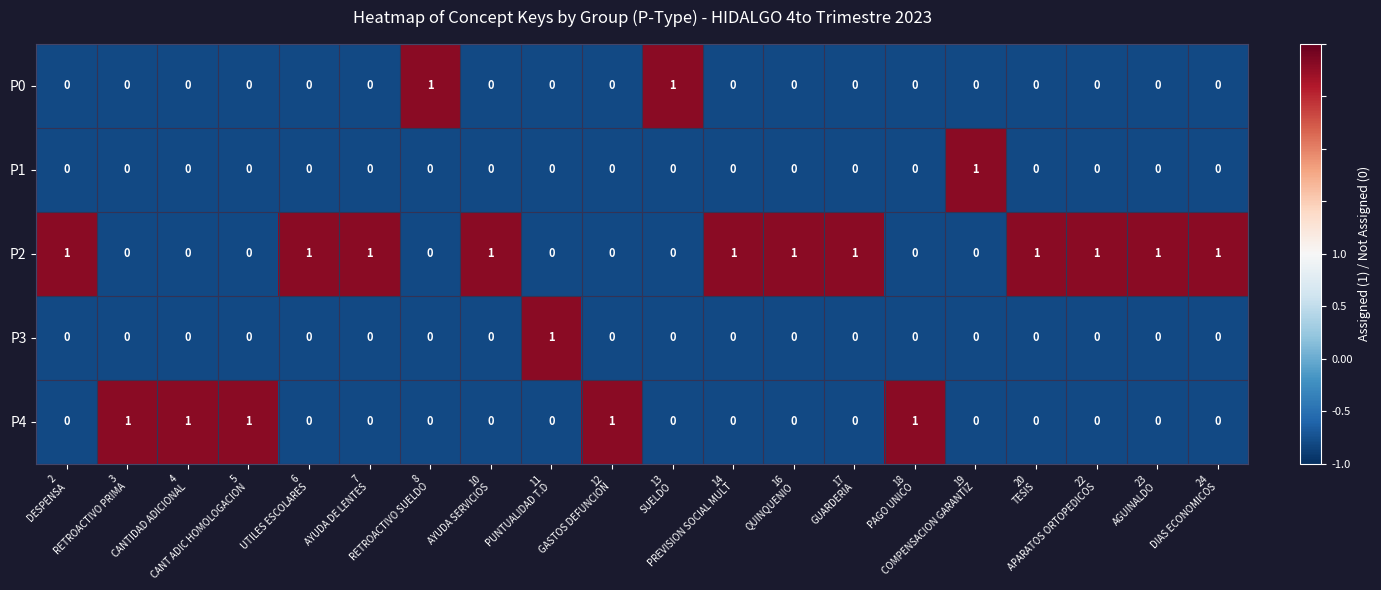

At how many categories does at least one series exceed 0?

20